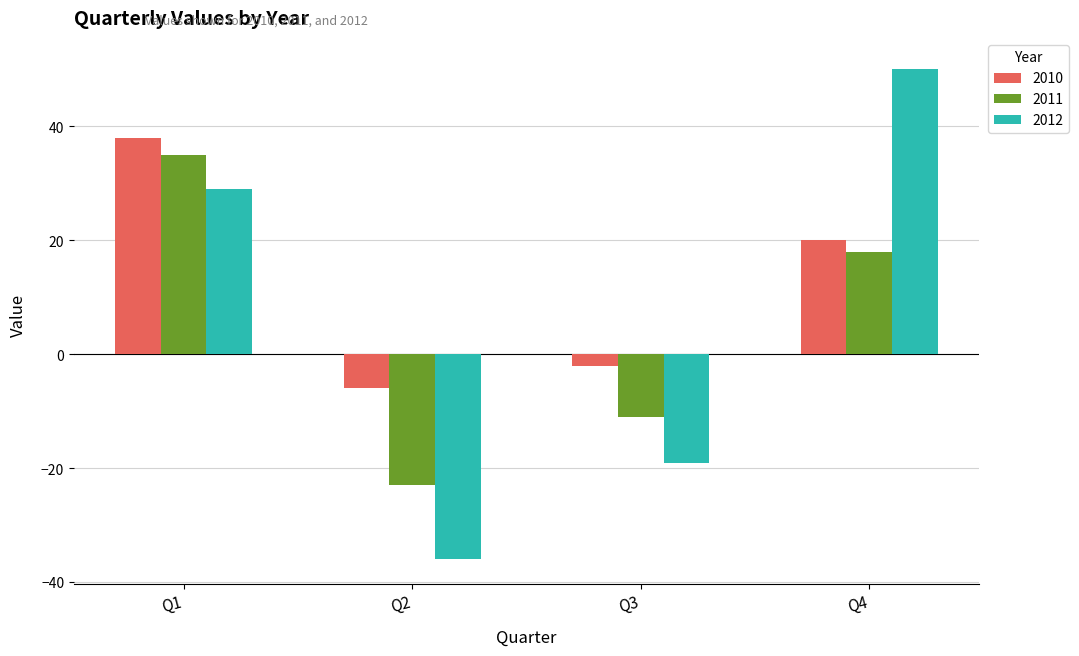

Where does the 2011 series first go above 18?

Q1